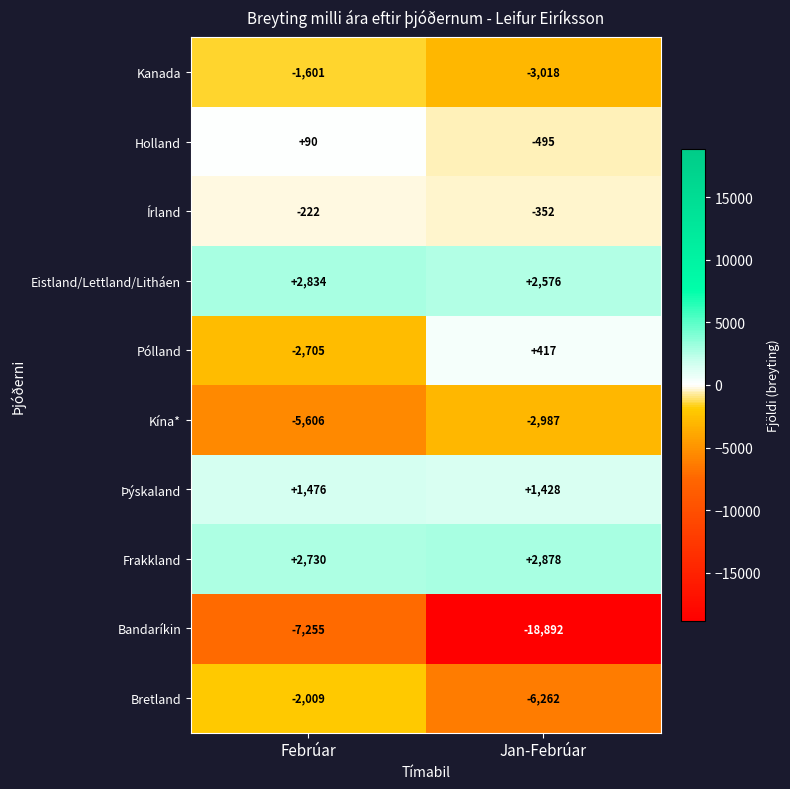

What is the difference between the Bretland values at Febrúar and Jan-Febrúar?

4253